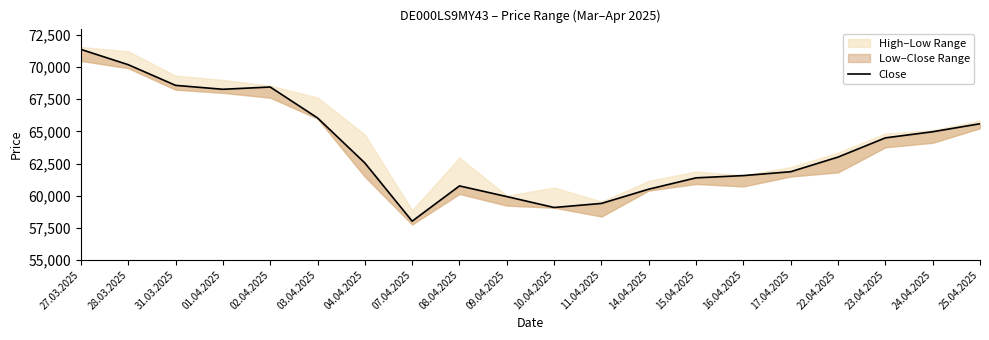

Rank the categories by value from highest to lowest.

27.03.2025, 28.03.2025, 31.03.2025, 02.04.2025, 01.04.2025, 03.04.2025, 25.04.2025, 24.04.2025, 23.04.2025, 22.04.2025, 04.04.2025, 17.04.2025, 16.04.2025, 15.04.2025, 08.04.2025, 14.04.2025, 09.04.2025, 11.04.2025, 10.04.2025, 07.04.2025